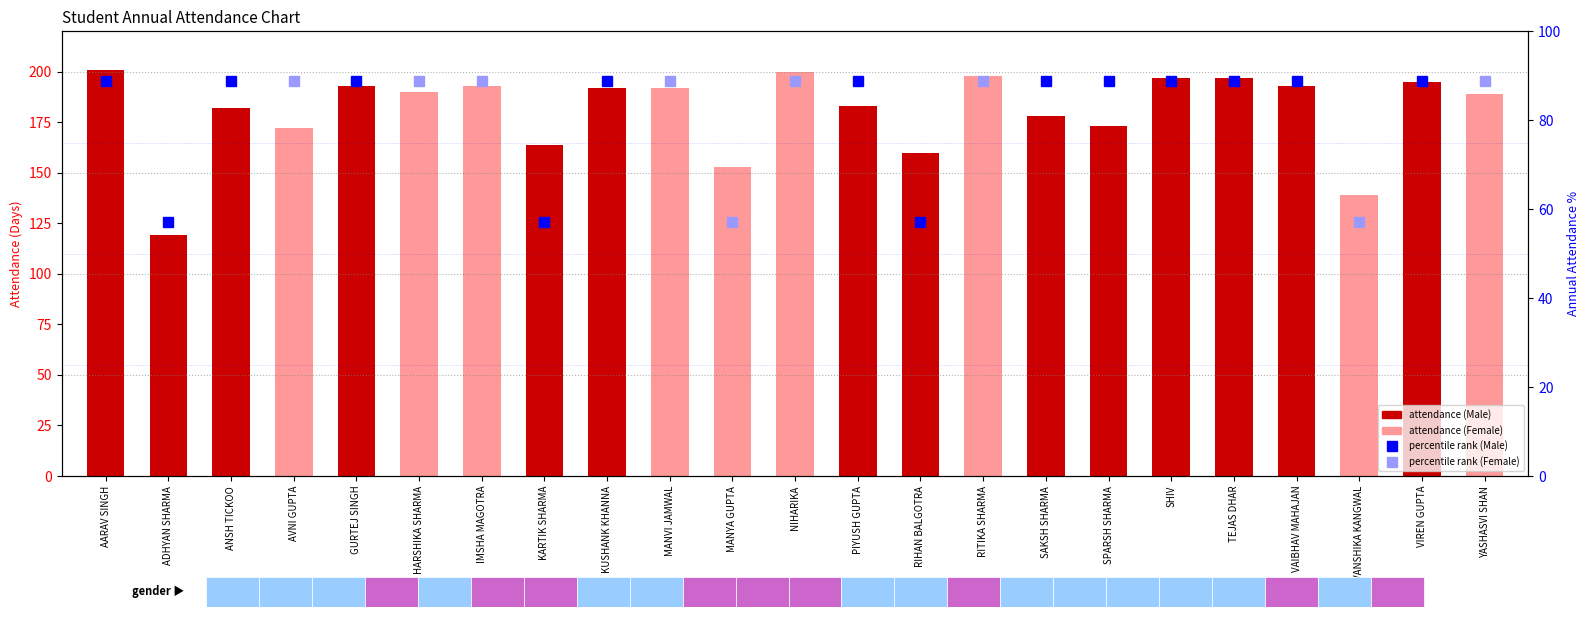

List the labels in order of value, smallest first.

ADHYAN SHARMA, VANSHIKA KANGWAL, MANYA GUPTA, RIHAN BALGOTRA, KARTIK SHARMA, AVNI GUPTA, SPARSH SHARMA, SAKSH SHARMA, ANSH TICKOO, PIYUSH GUPTA, YASHASVI SHAN, HARSHIKA SHARMA, KUSHANK KHANNA, MANVI JAMWAL, GURTEJ SINGH, IMSHA MAGOTRA, VAIBHAV MAHAJAN, VIREN GUPTA, SHIV, TEJAS DHAR, RITIKA SHARMA, NIHARIKA, AARAV SINGH